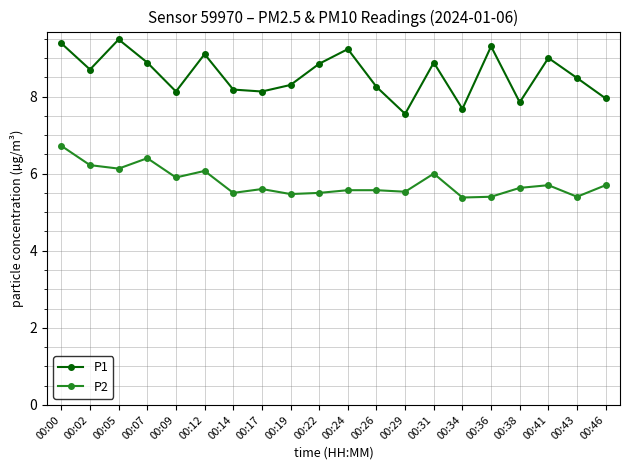

Which series has the largest total across all categories?

P1